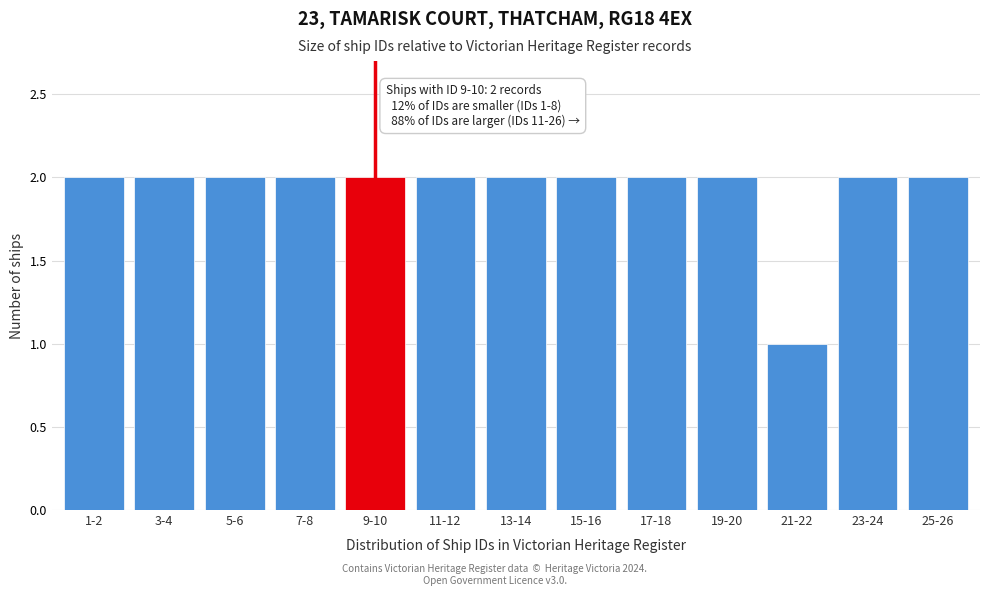

Reading right to left, what are all the values shown in this chart?

25-26=2	23-24=2	21-22=1	19-20=2	17-18=2	15-16=2	13-14=2	11-12=2	9-10=2	7-8=2	5-6=2	3-4=2	1-2=2